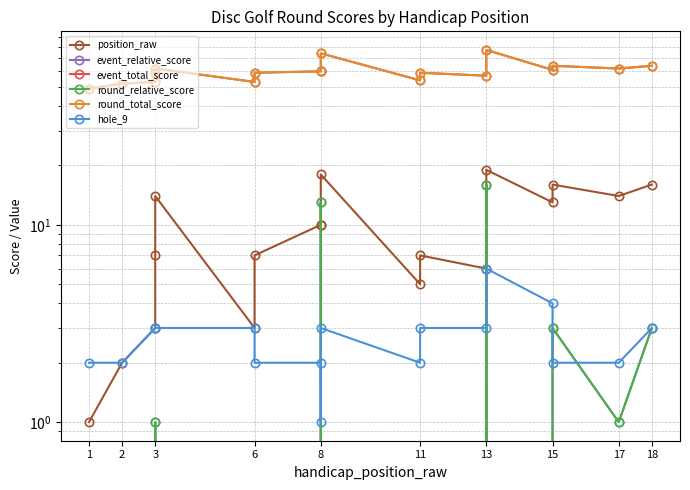

How many data points in event_relative_score are above -1?

7